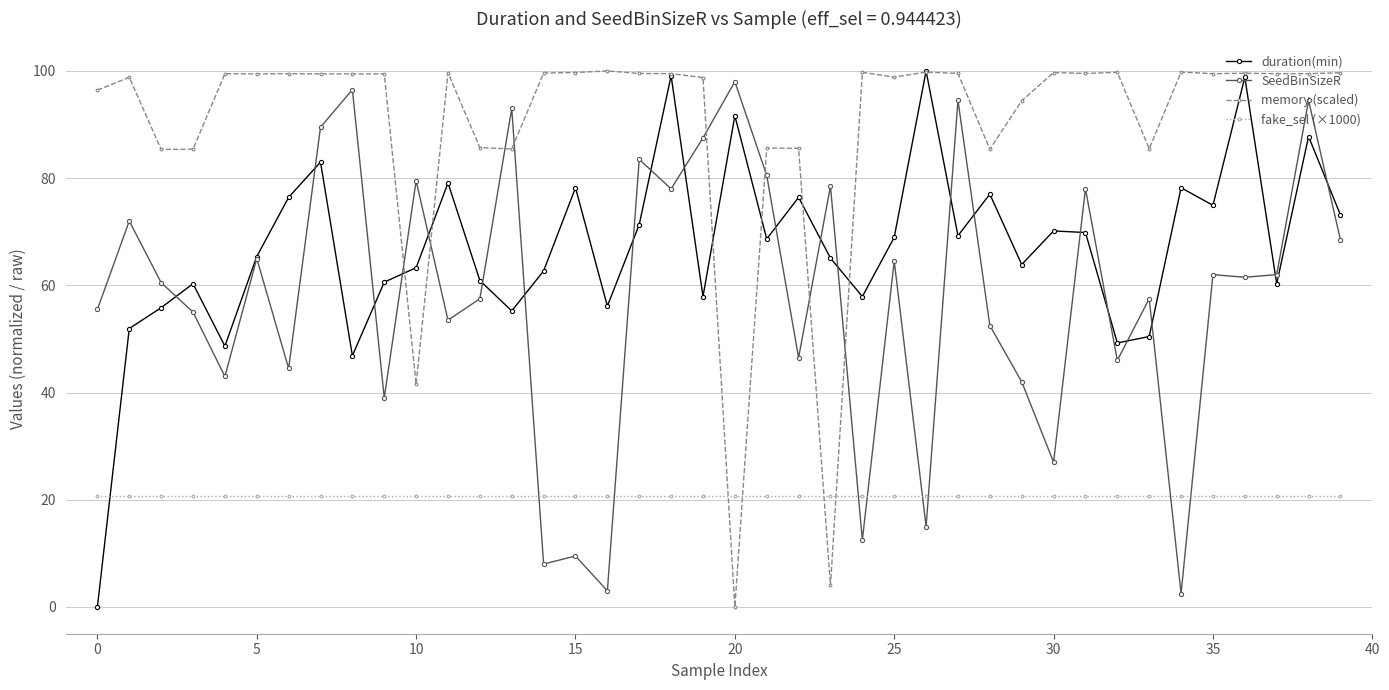

How many interior local peaks does the duration(min) series have?

13